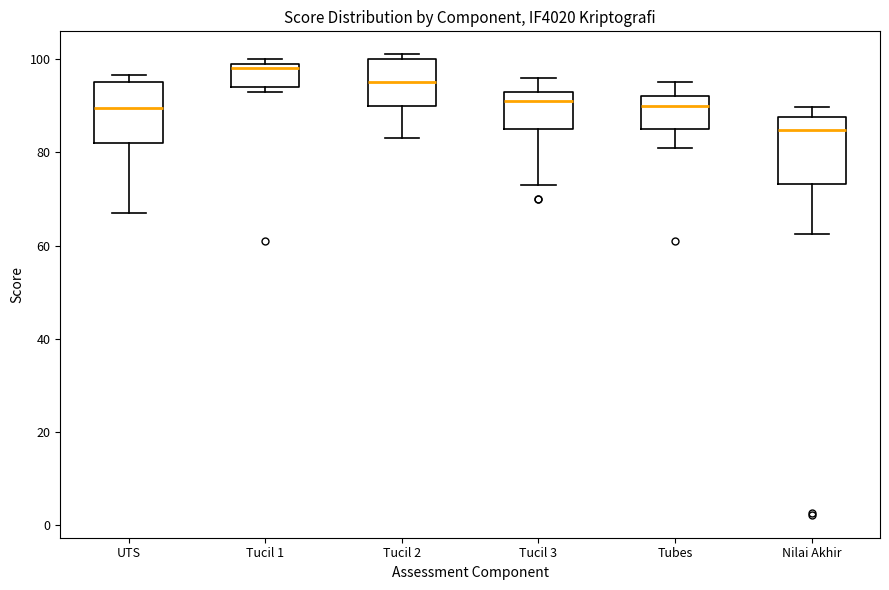

Which box has the highest median line?

Tucil 1